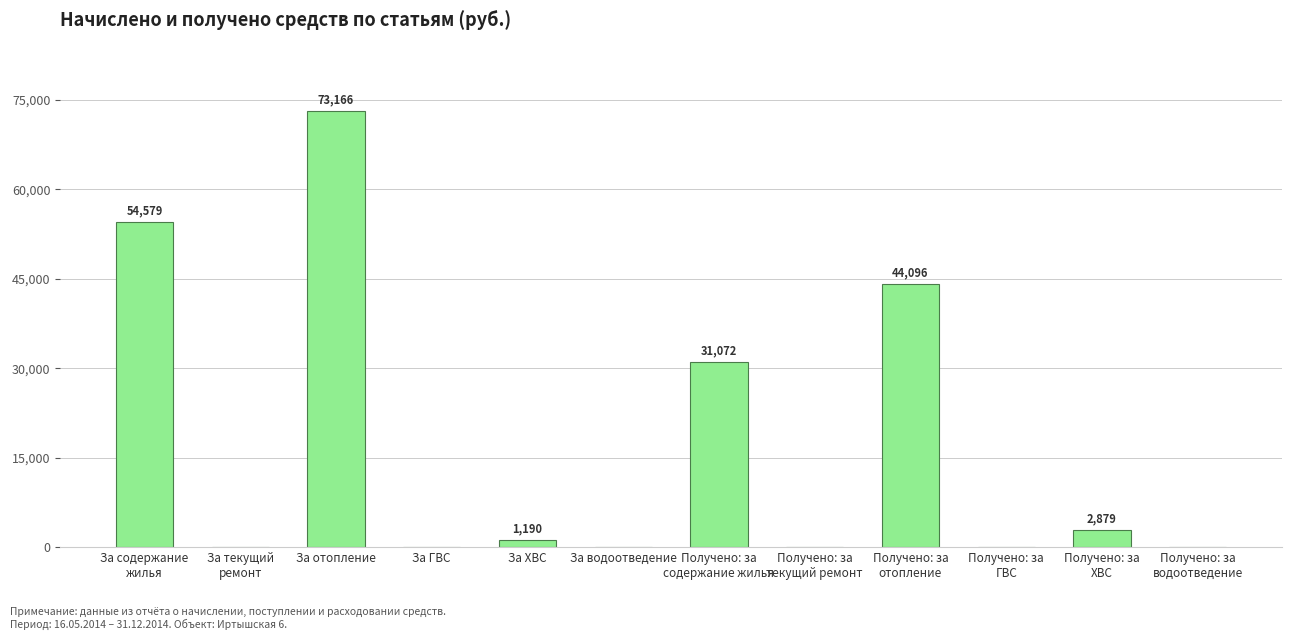

Which category has the highest value across all series?

За отопление